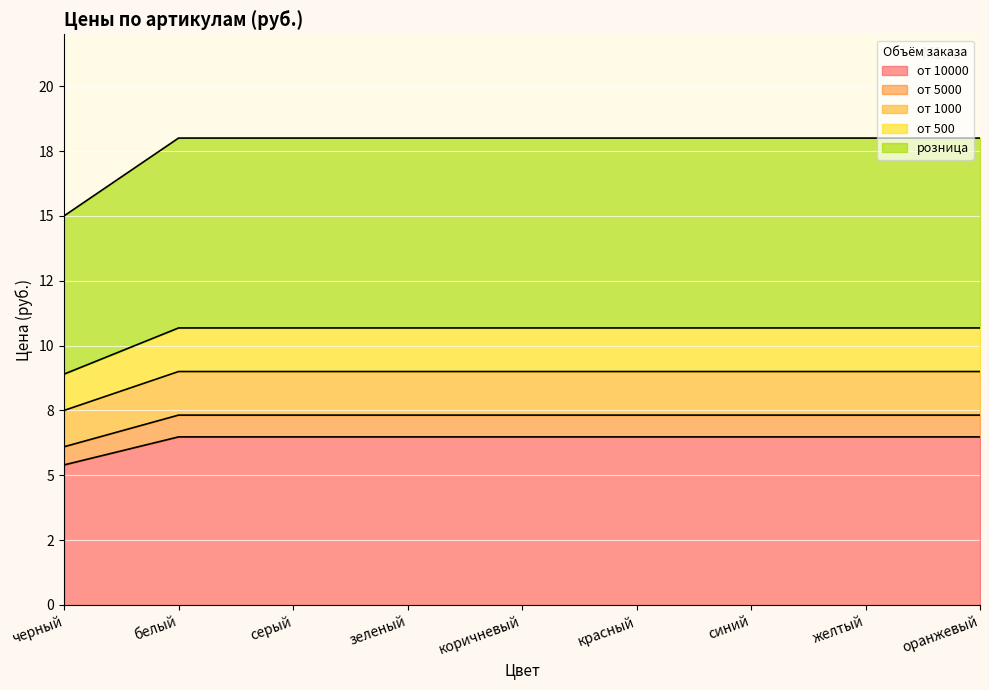

How many values in the от 5000 series are below 7?

1